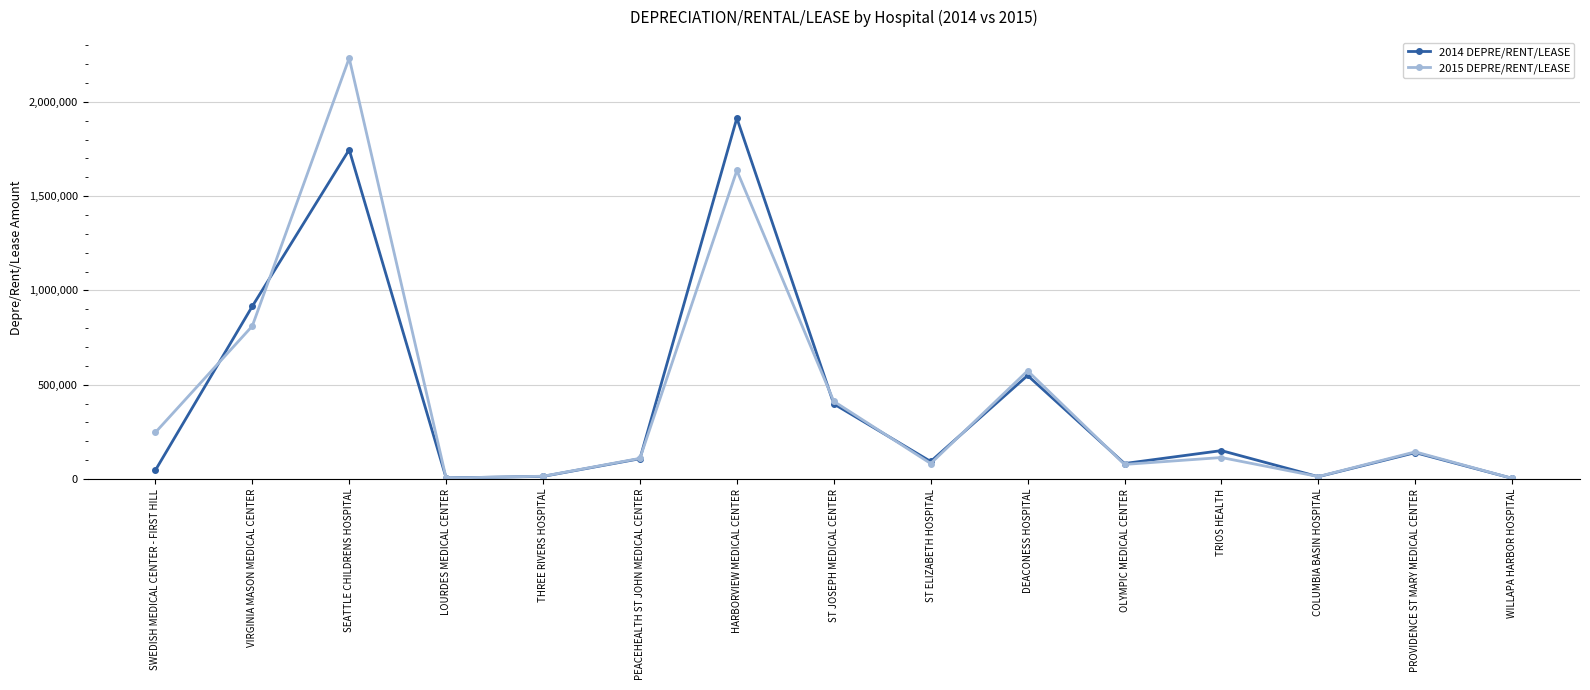

True or false: 2014 DEPRE/RENT/LEASE has more than 1 points higher than both neighbors.

True